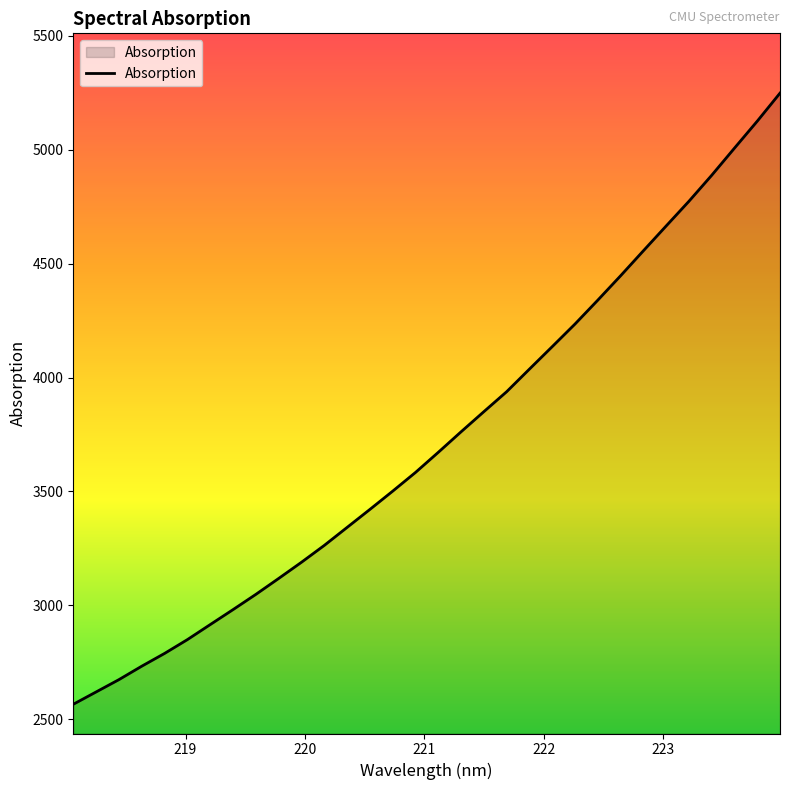

What is the maximum value shown in the chart?

5248.2